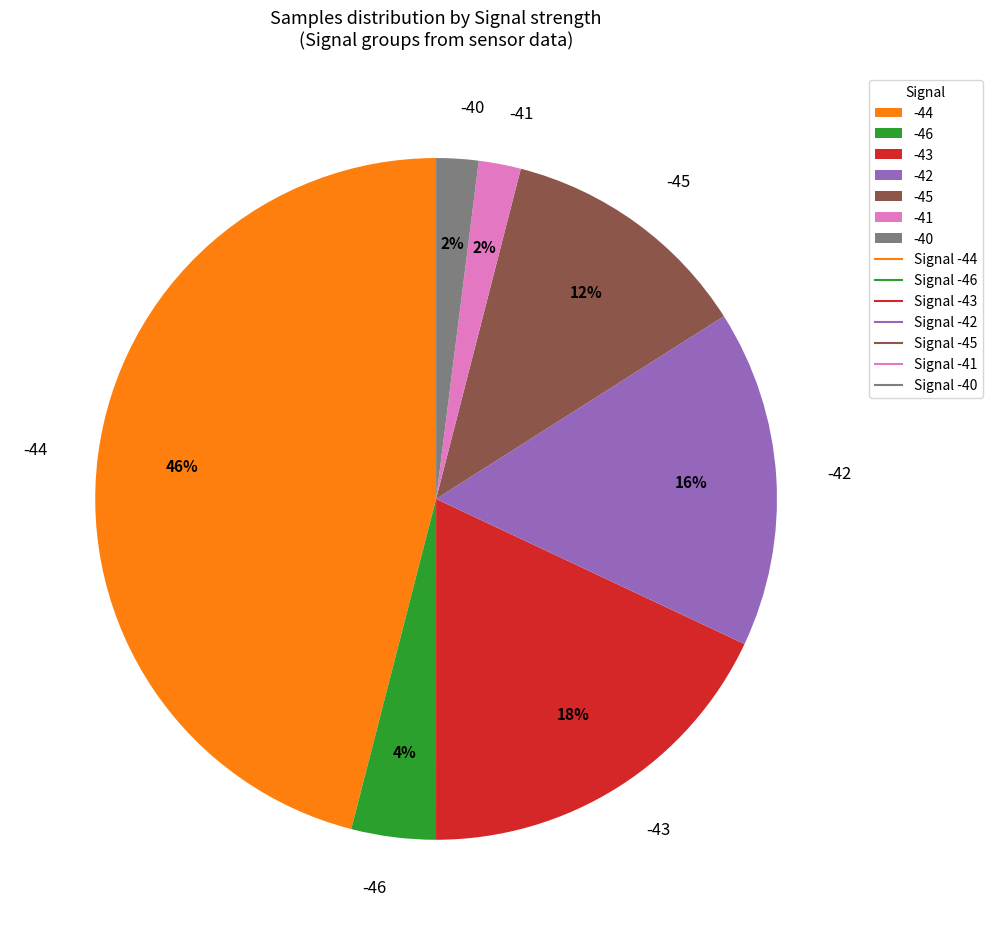

Approximately how many times larger is the value at -40 compared to -41?

1.0